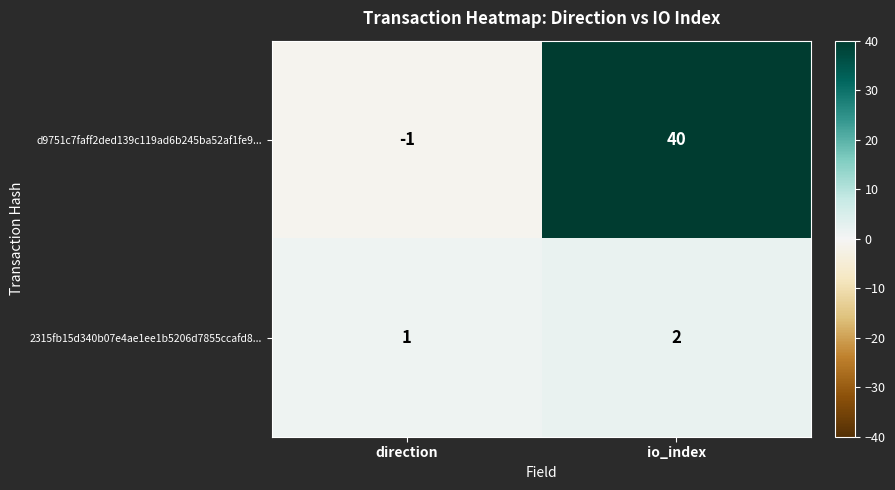

Rank the series at io_index from lowest to highest value.

2315fb15d340b07e4ae1ee1b5206d7855ccafd8..., d9751c7faff2ded139c119ad6b245ba52af1fe9...